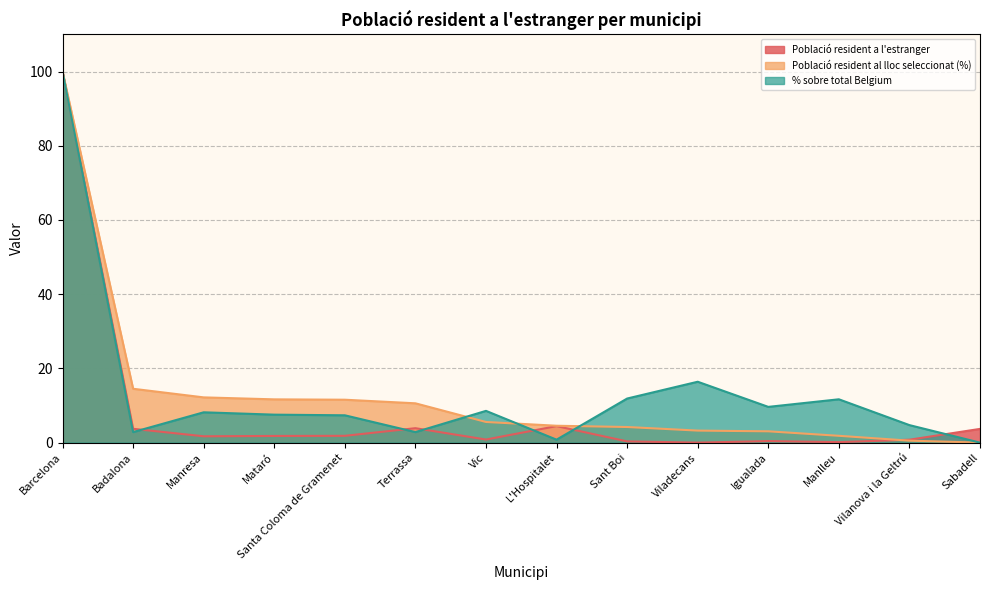

What are all the series names shown in the legend?

Població resident a l'estranger, Població resident al lloc seleccionat (%), % sobre total Belgium